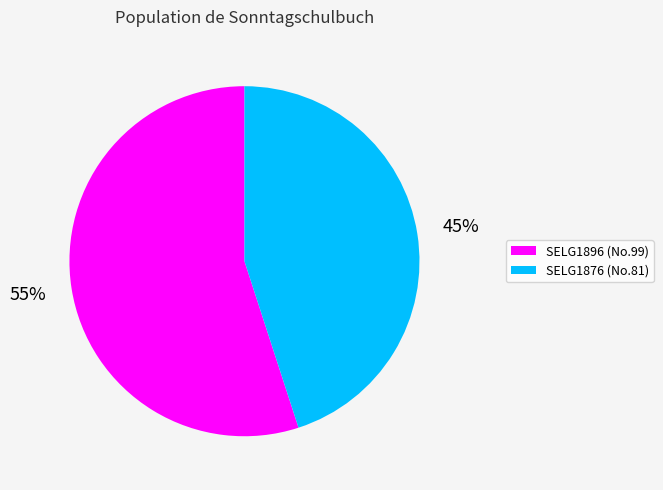

Which category has the smallest portion of the pie?

SELG1876 (No.81)